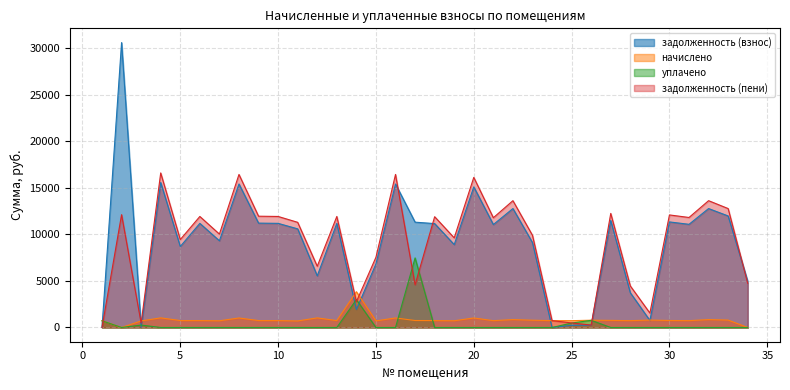

The value of уплачено at 24 is 0.0. True or false?

True